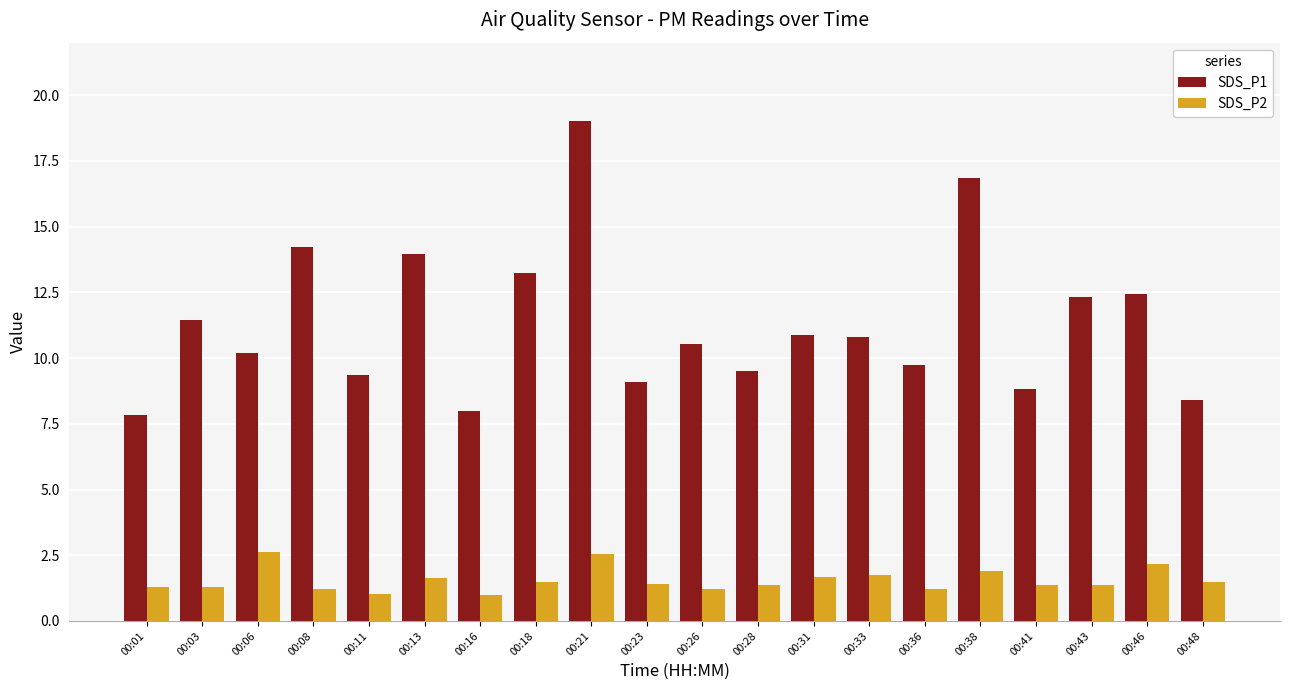

At how many categories does at least one series exceed 13?

5